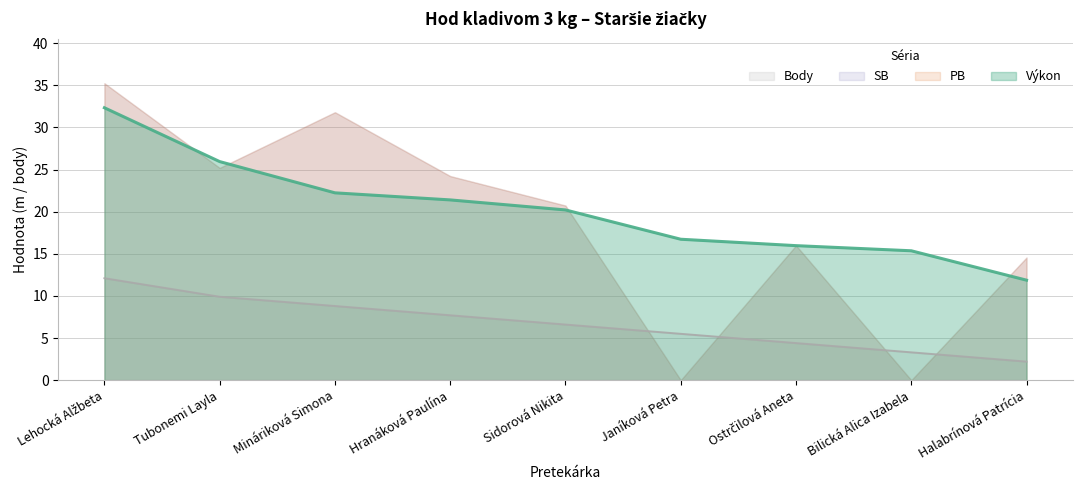

At which category is the sum across all series the highest?

Lehocká Alžbeta